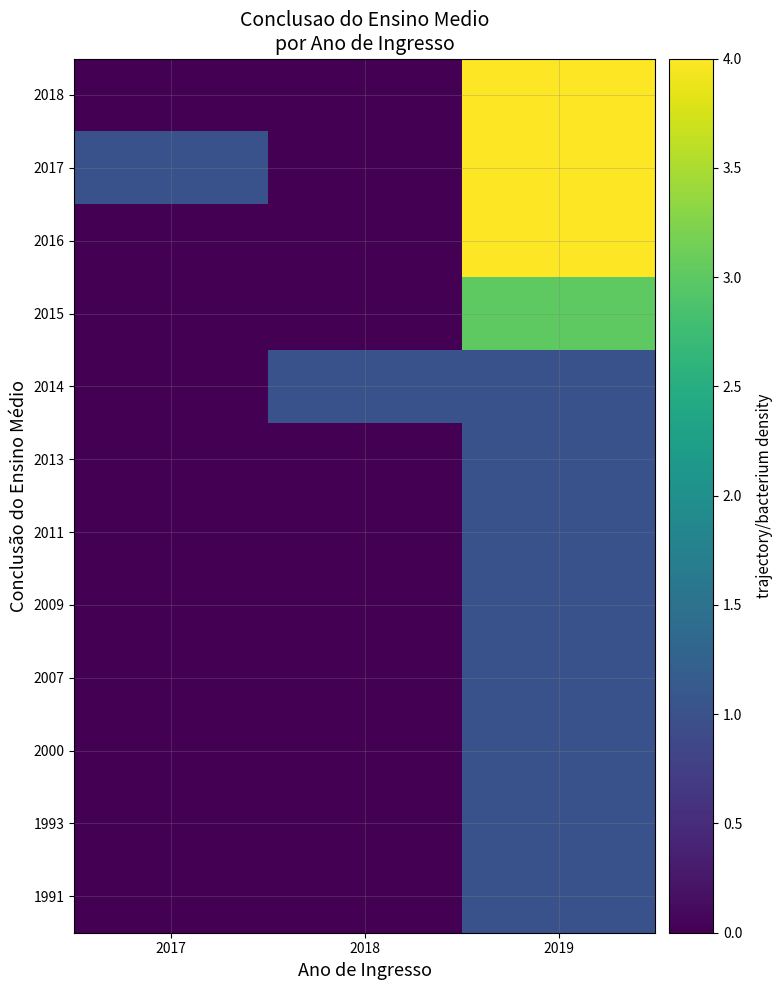

At how many categories does at least one series exceed 5?

1